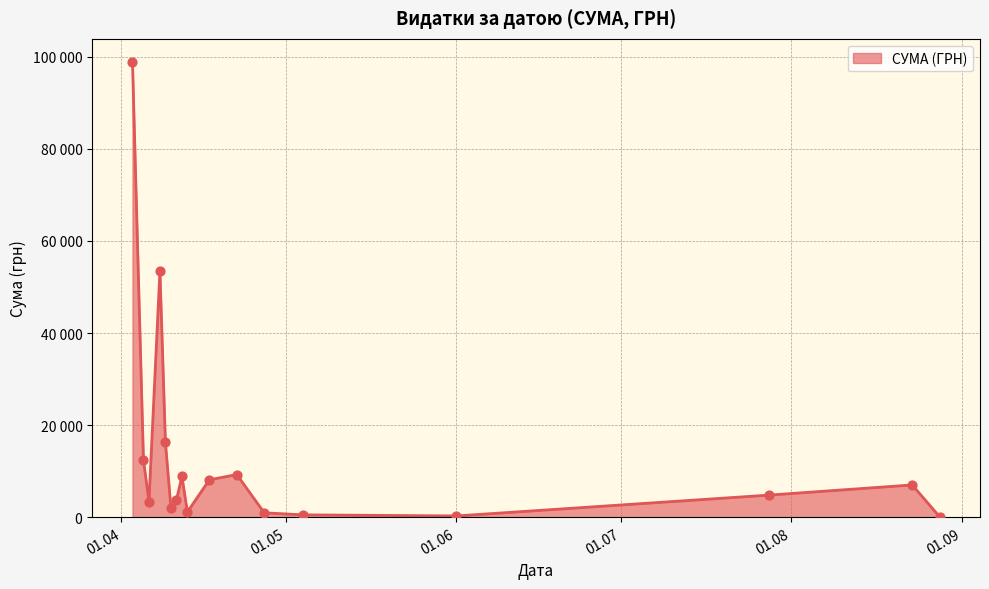

Does the chart have visible grid lines?

Yes